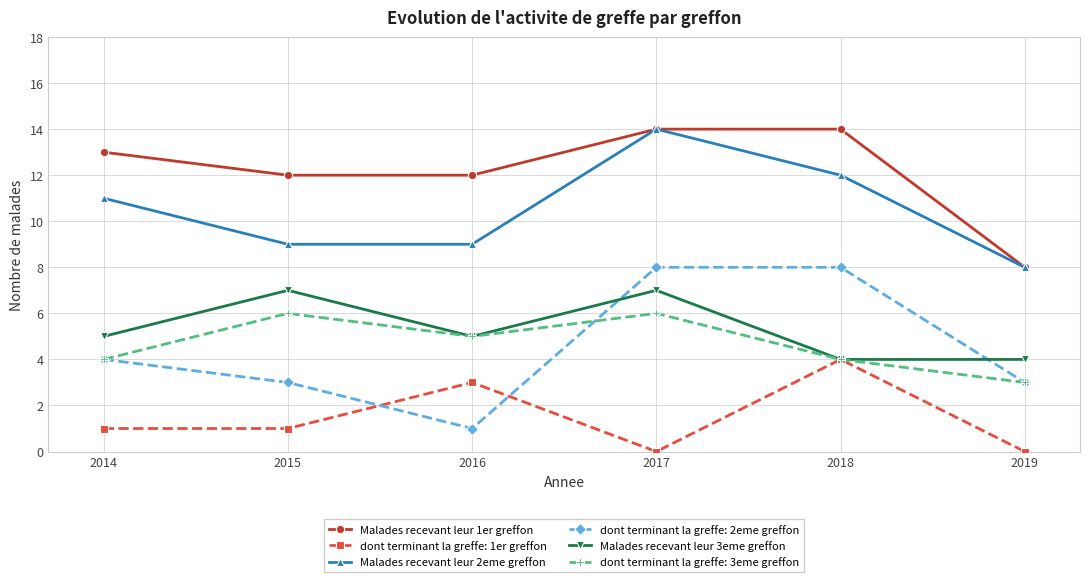

At which category is the sum across all series the highest?

2017